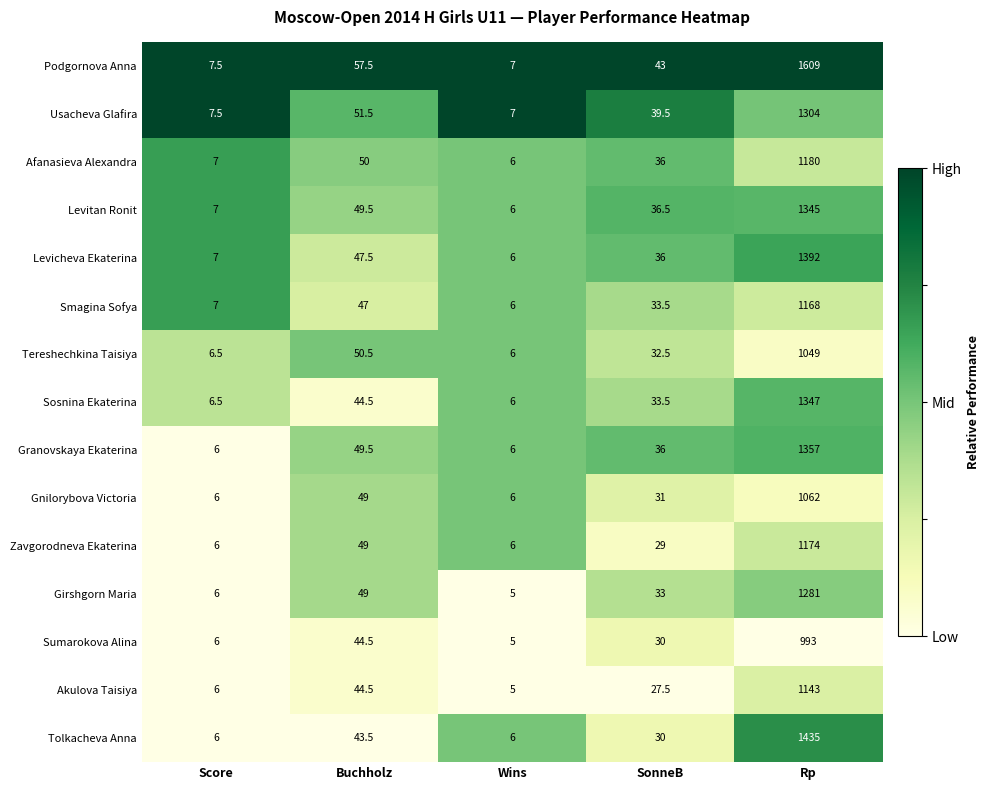

Rank the series by their maximum value, from lowest to highest.

Sumarokova Alina, Tereshechkina Taisiya, Gnilorybova Victoria, Akulova Taisiya, Smagina Sofya, Zavgorodneva Ekaterina, Afanasieva Alexandra, Girshgorn Maria, Usacheva Glafira, Levitan Ronit, Sosnina Ekaterina, Granovskaya Ekaterina, Levicheva Ekaterina, Tolkacheva Anna, Podgornova Anna